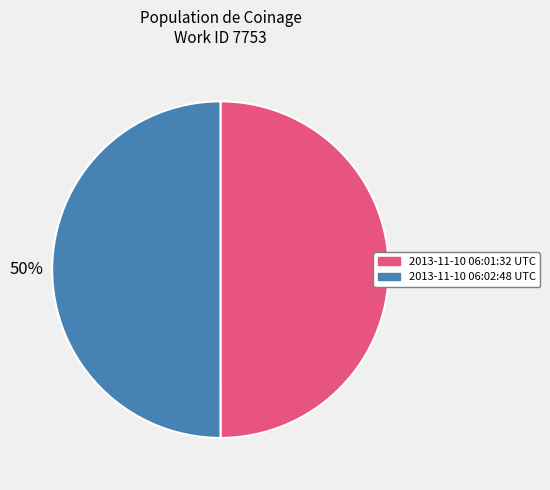

Is it true that 2013-11-10 06:01:32 UTC is 38% of the pie?

False